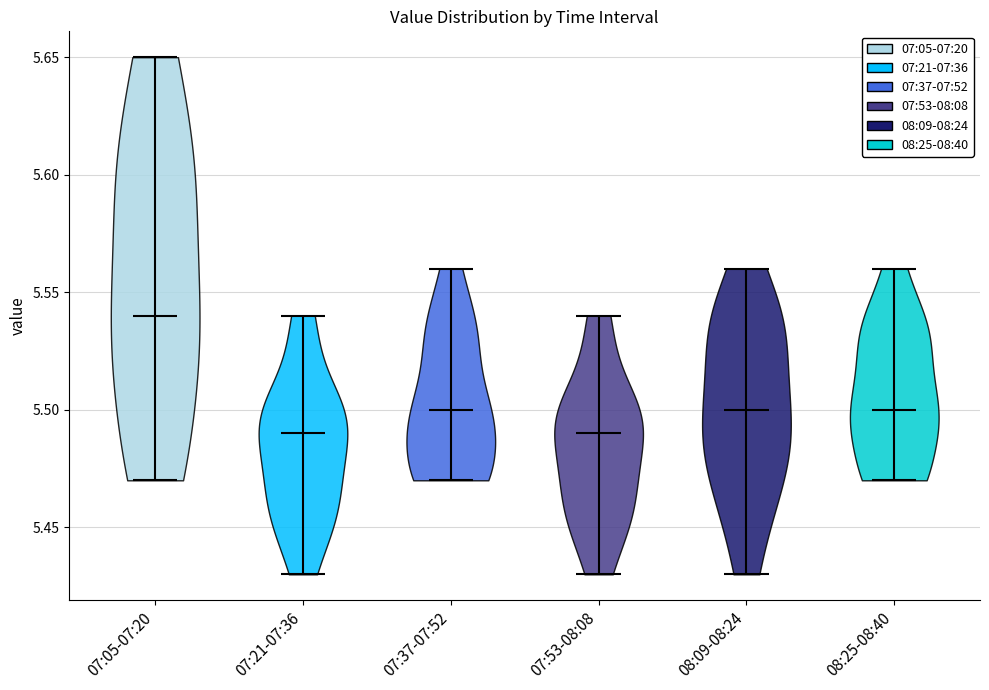

Reading left to right, read every violin against the y-axis: where its median line is, and the lowest and highest points it reaches. The values are not printed on the chart, so give them approximately, as read against the axis.

07:05-07:20: median line 5.54, lowest point 5.47, highest point 5.65
07:21-07:36: median line 5.49, lowest point 5.43, highest point 5.54
07:37-07:52: median line 5.50, lowest point 5.47, highest point 5.56
07:53-08:08: median line 5.49, lowest point 5.43, highest point 5.54
08:09-08:24: median line 5.50, lowest point 5.43, highest point 5.56
08:25-08:40: median line 5.50, lowest point 5.47, highest point 5.56